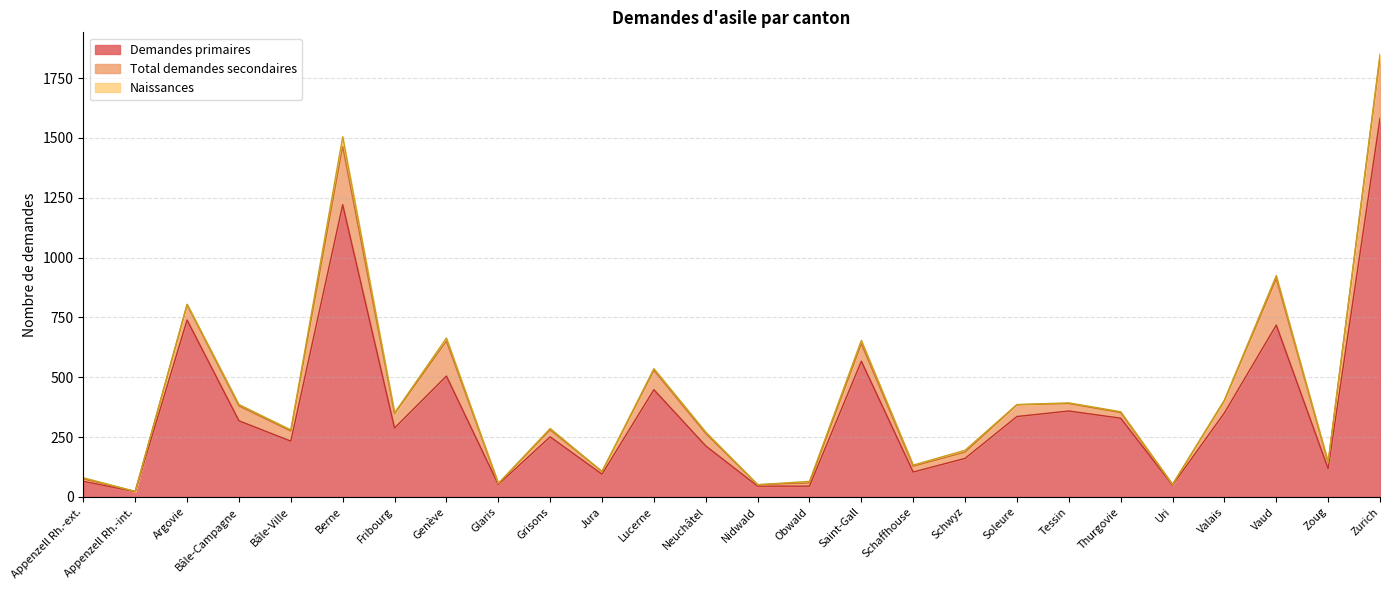

Which series has the widest spread of values?

Demandes primaires